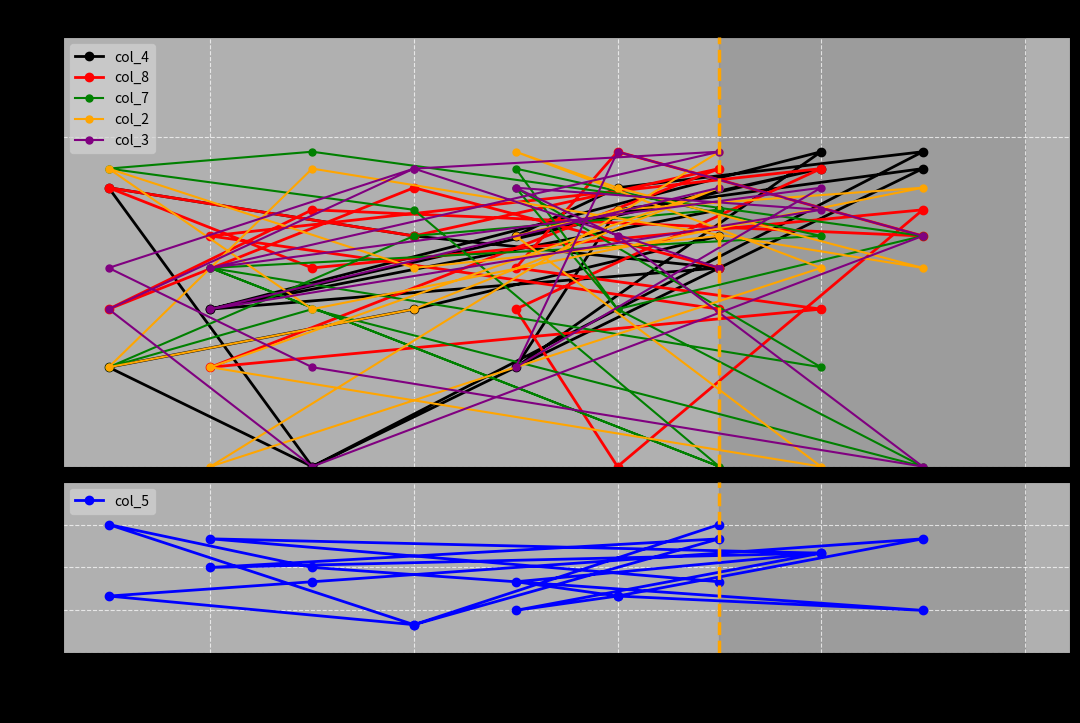

What is the minimum value shown in the chart?

1